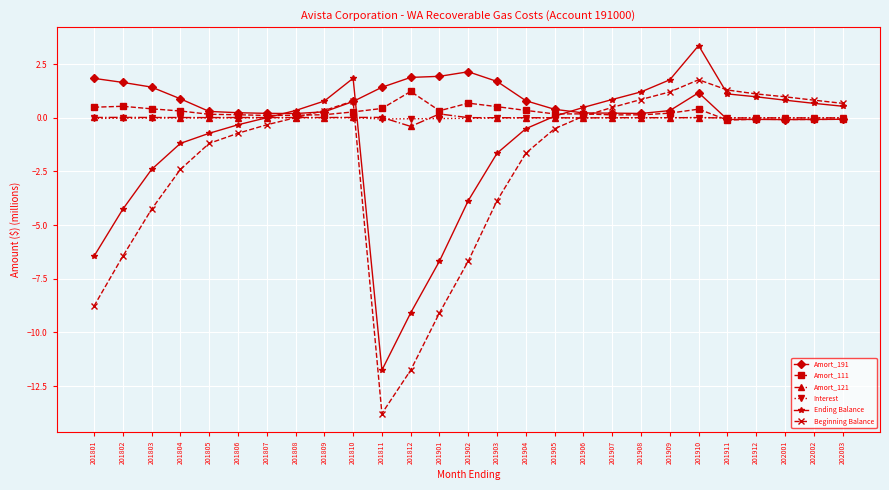

Between 201910 and 202003, which series saw the biggest shift?

Ending Balance